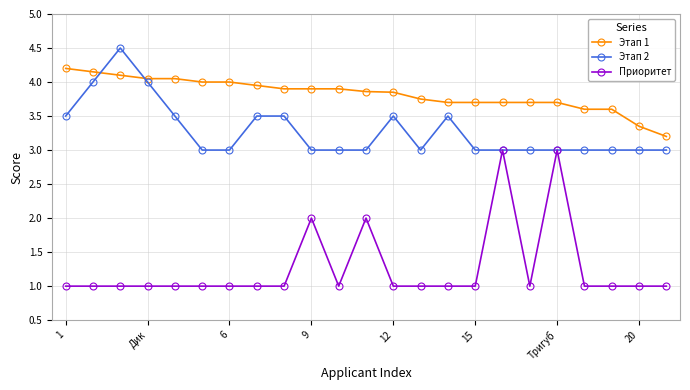

List the series in order of their peak value, lowest first.

Приоритет, Этап 1, Этап 2